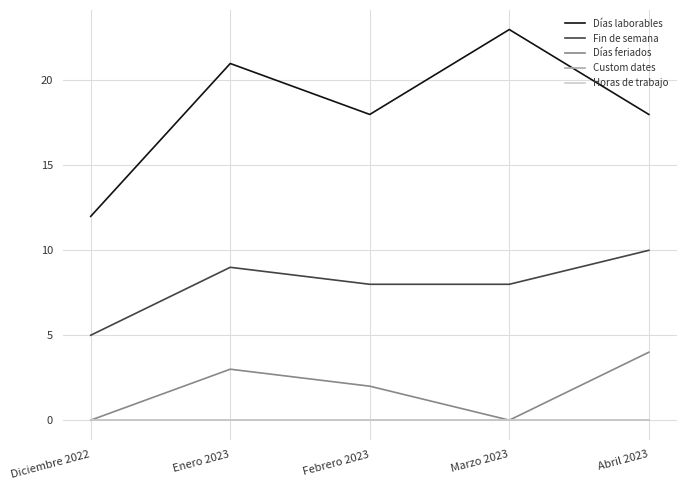

Where is Días laborables nearest to the value 17?

Febrero 2023